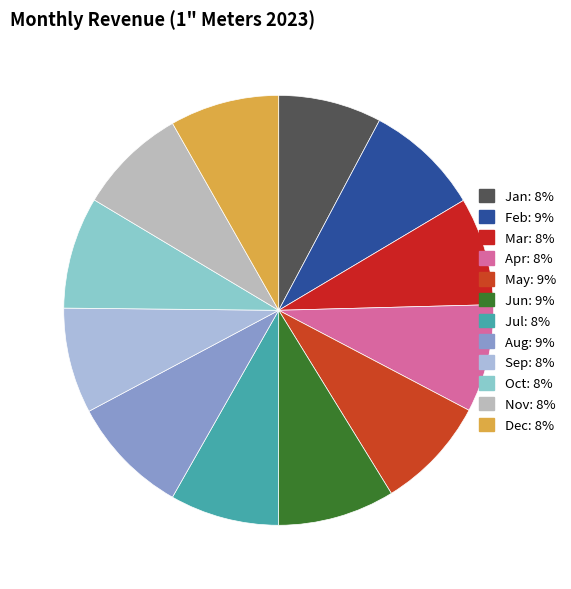

True or false: Apr accounts for 8% of the total.

True